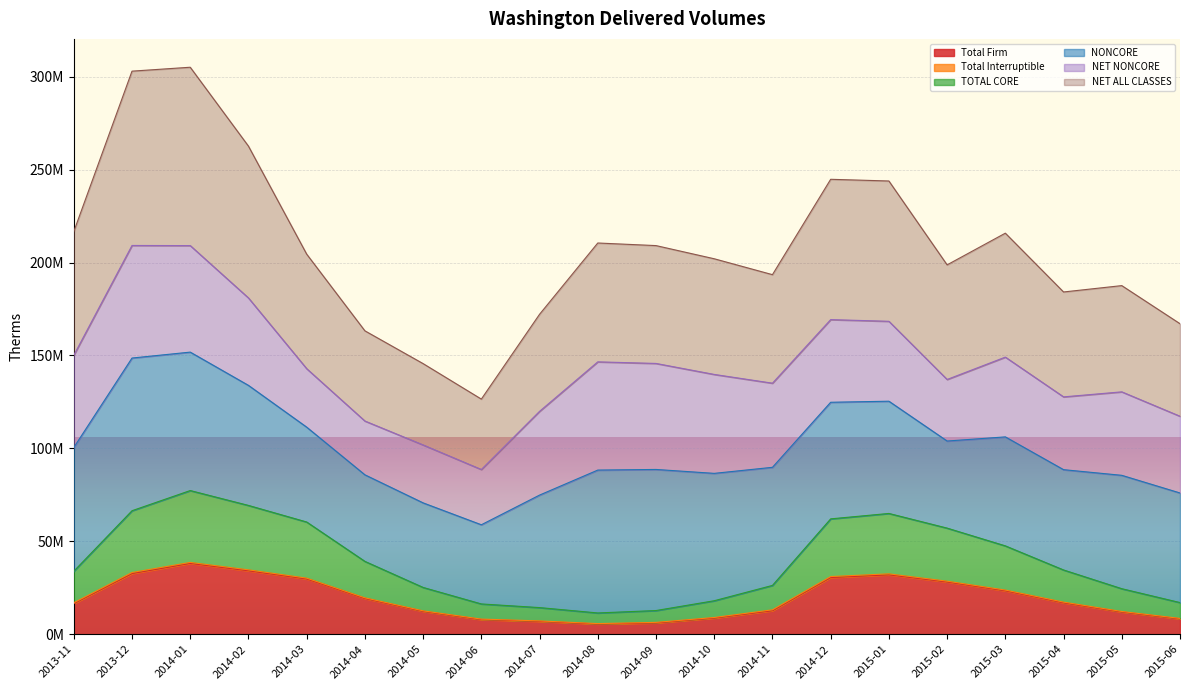

Which label corresponds to the smallest value in the chart?

2014-08